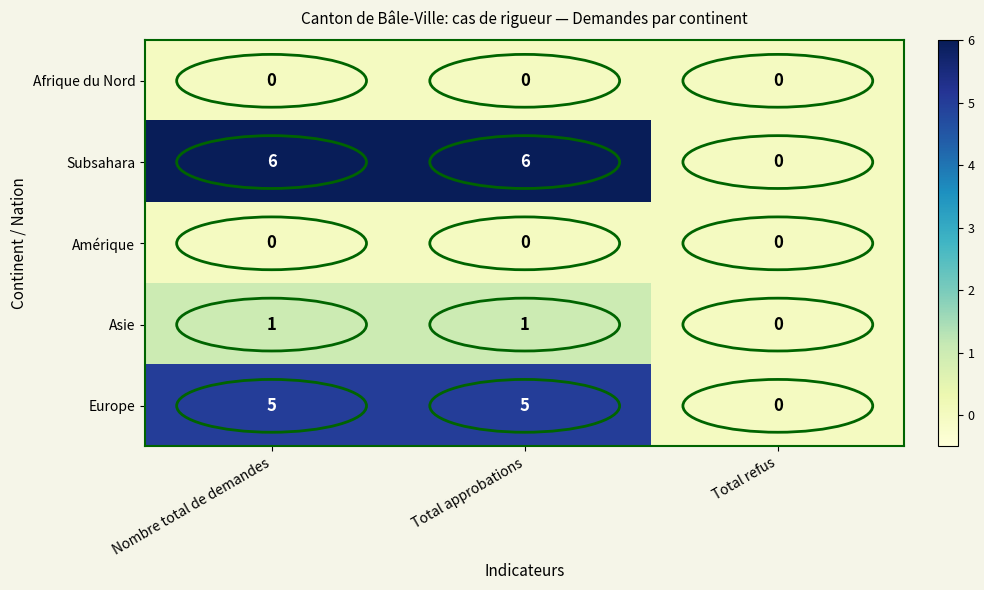

What is the greatest value displayed?

6